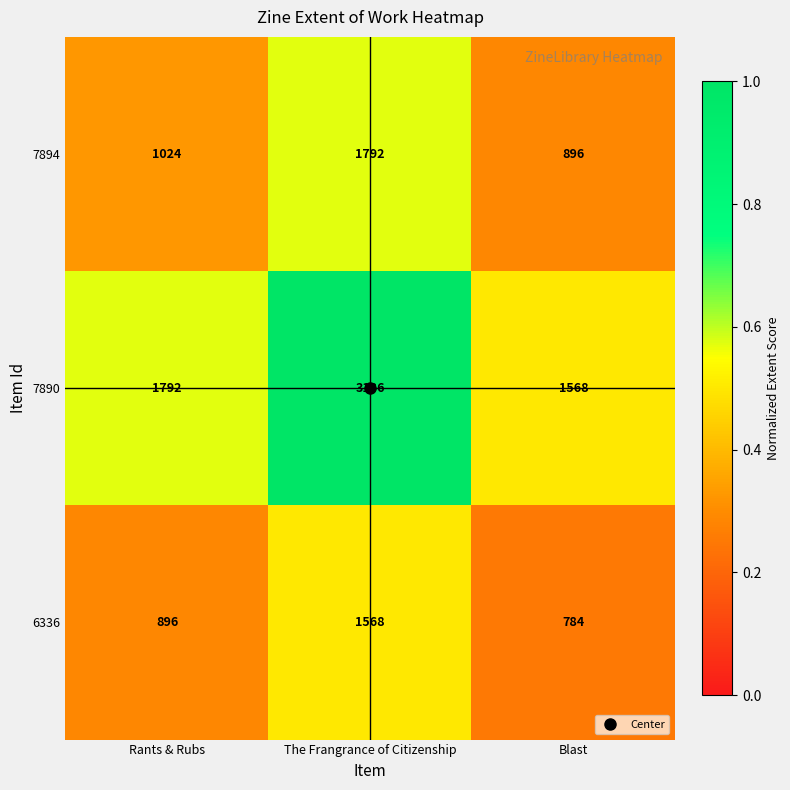

Which series has the widest spread of values?

7890